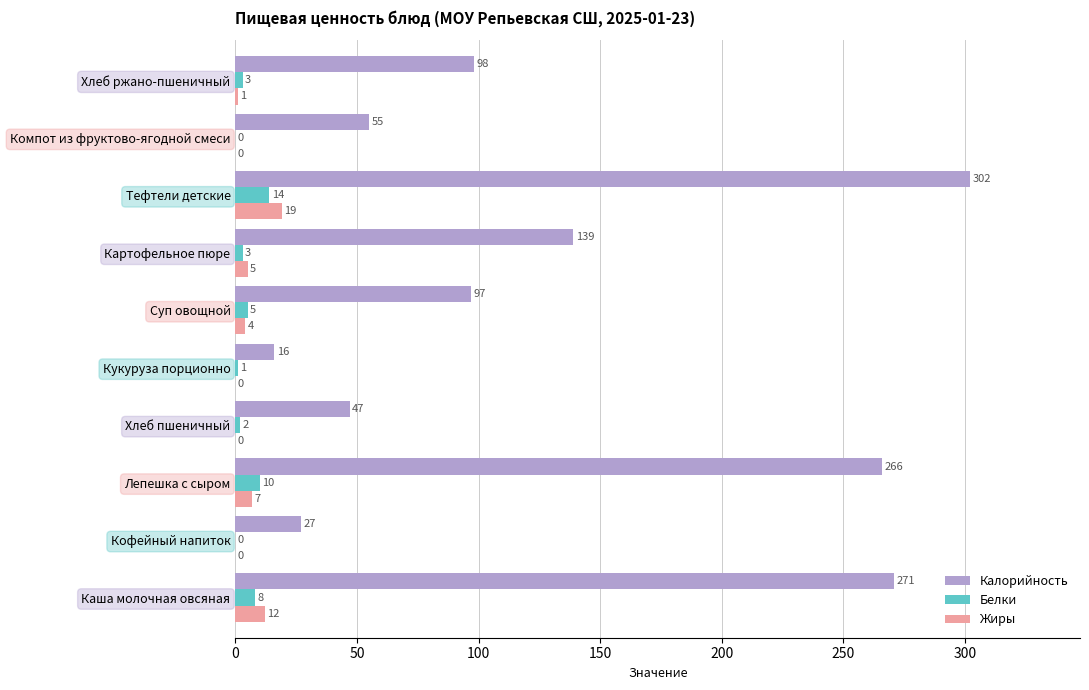

The Белки series shows 3 at Картофельное пюре. True or false?

True